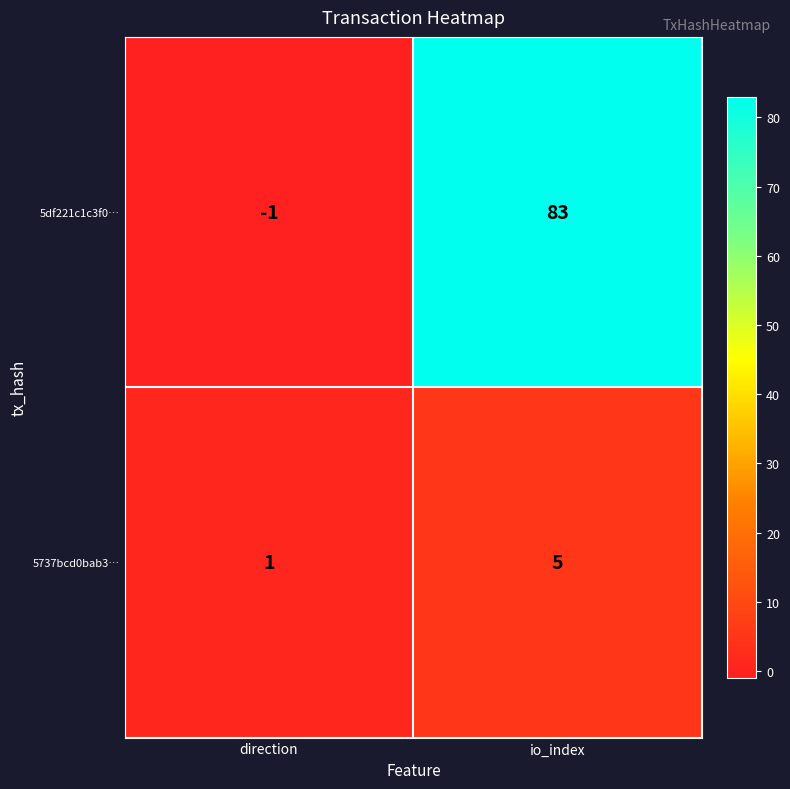

Reading right to left, transcribe all the data shown in this chart.

5df221c1c3f0…: 83	-1
5737bcd0bab3…: 5	1